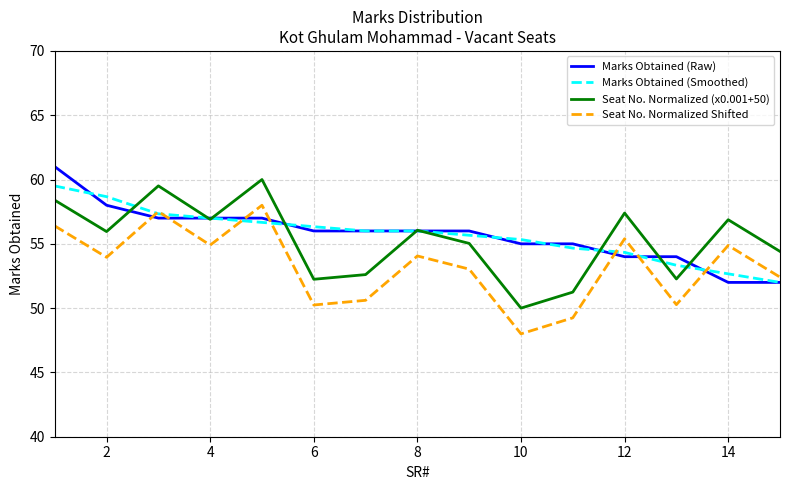

True or false: Seat No. Normalized Shifted and Seat No. Normalized (x0.001+50) intersect in this chart.

False